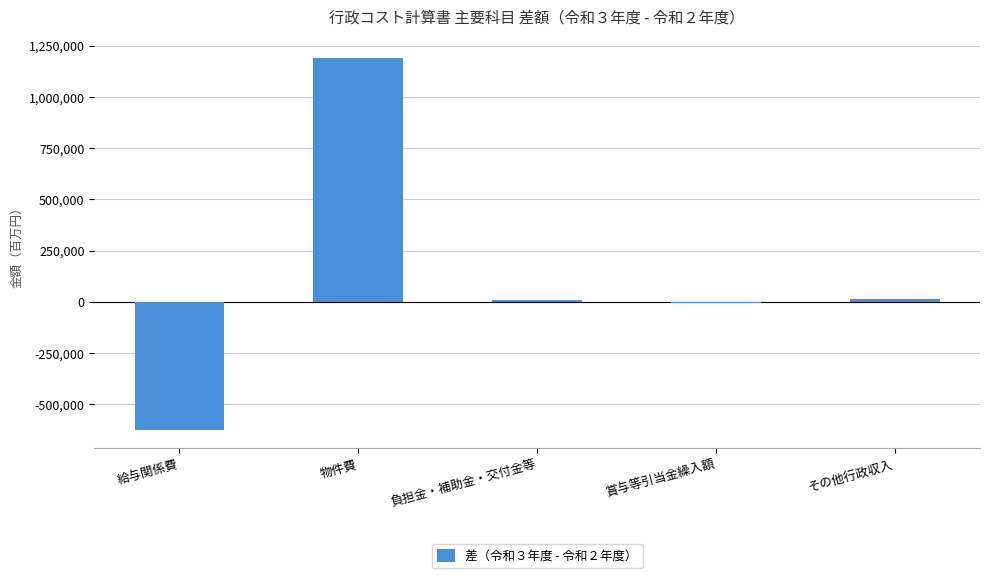

What is the change in value from 給与関係費 to 物件費?

+1814650